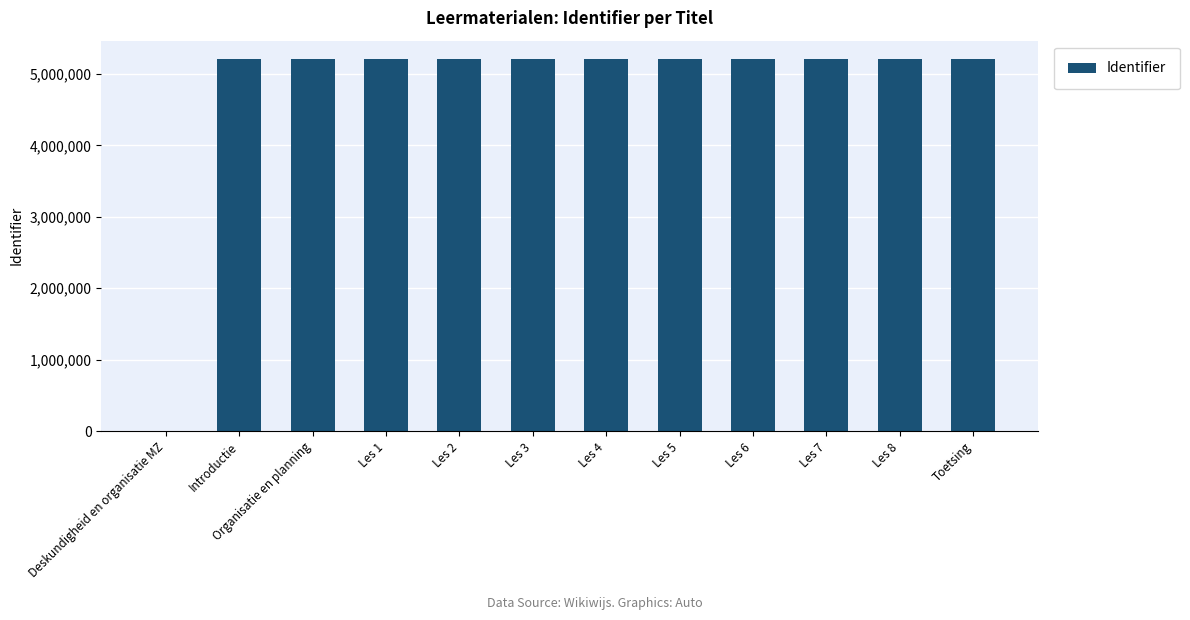

Does the chart contain stacked bars?

No